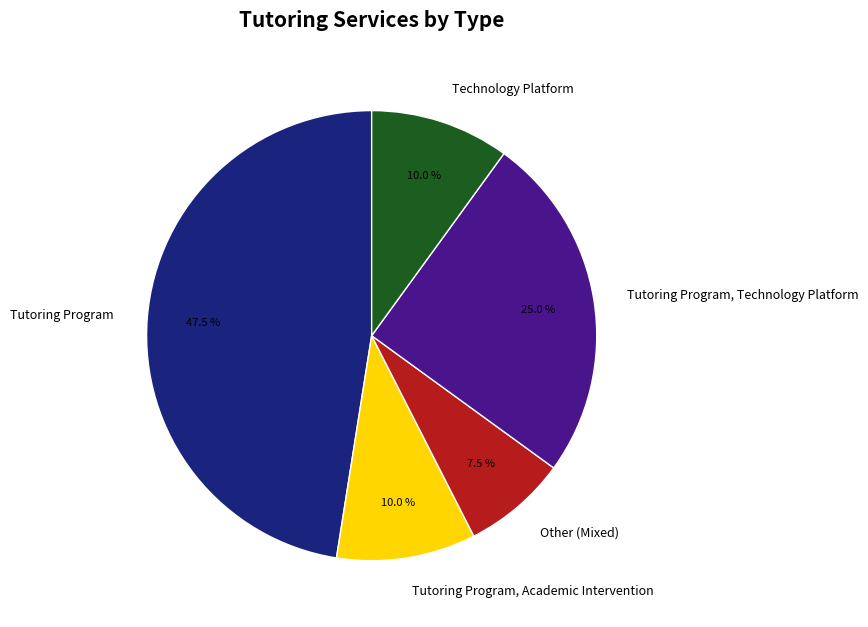

Which has a higher value, Other (Mixed) or Technology Platform?

Technology Platform